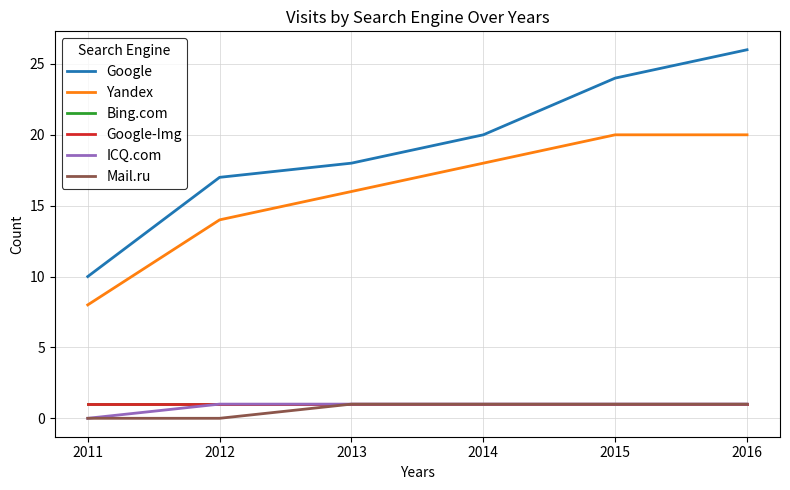

Is this an area chart (filled region under the line)?

No